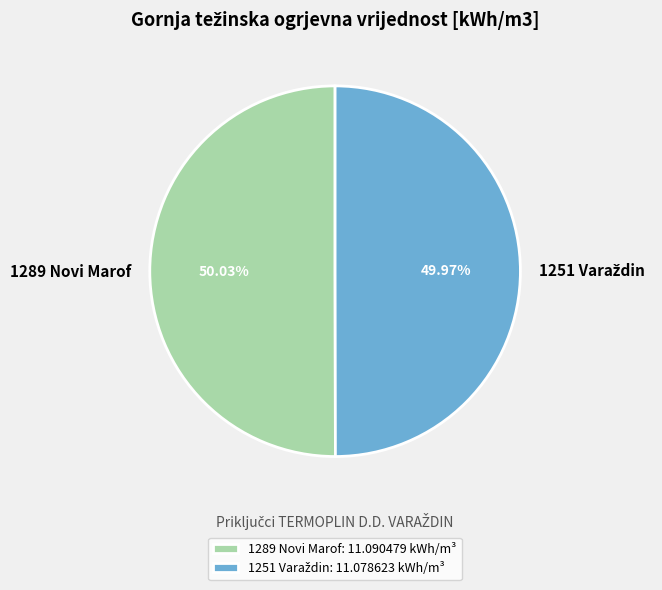

True or false: 1289 Novi Marof accounts for 38% of the total.

False